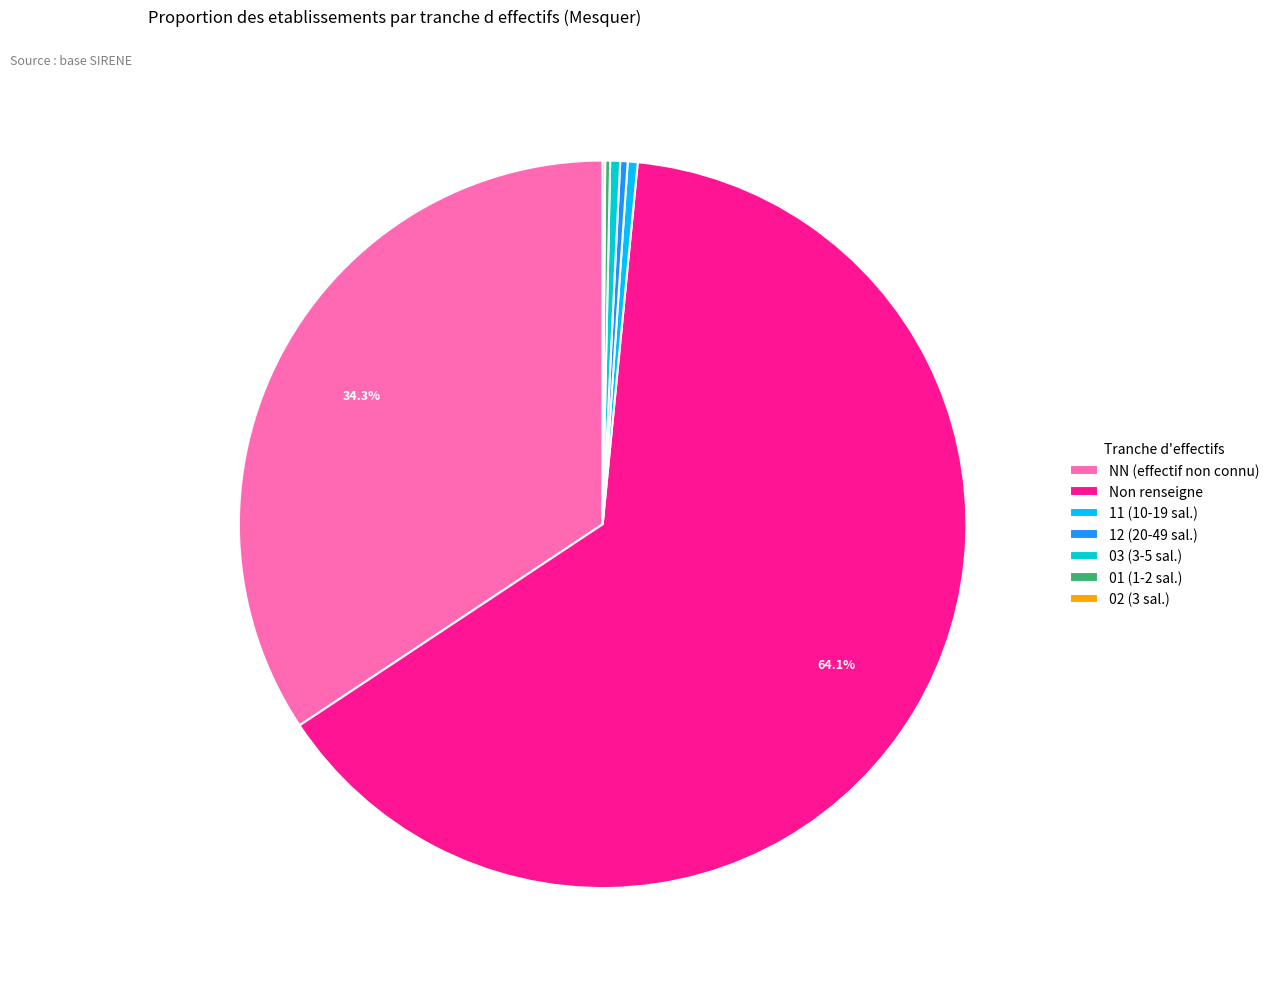

Is there a majority slice in this chart?

Yes